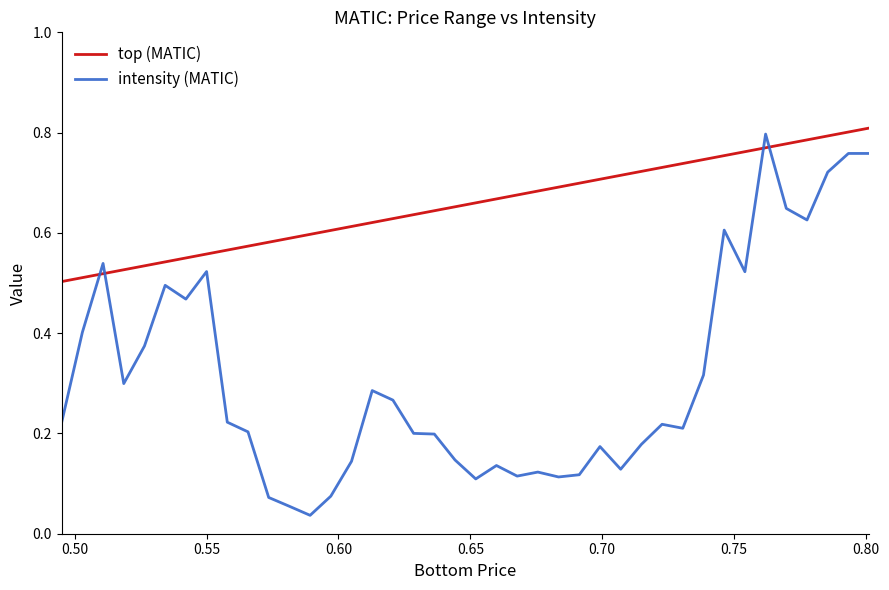

What is the maximum value shown in the chart?

0.8